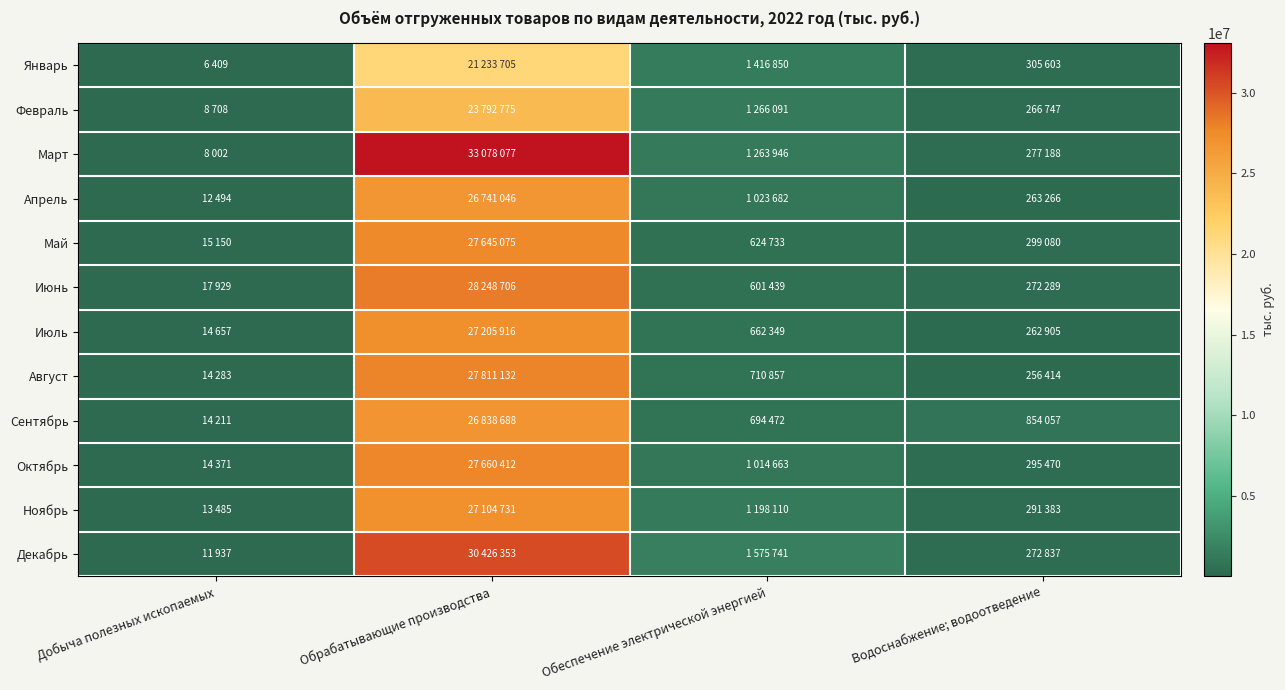

Which series changed the most between Добыча полезных ископаемых and Обеспечение электрической энергией?

Декабрь